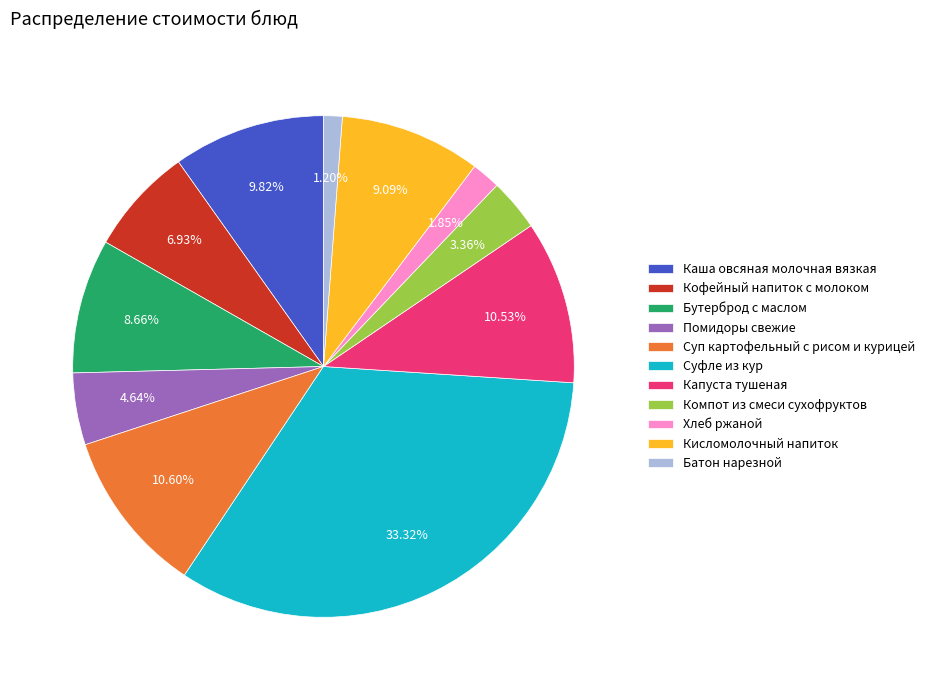

How many segments does this pie chart have?

11